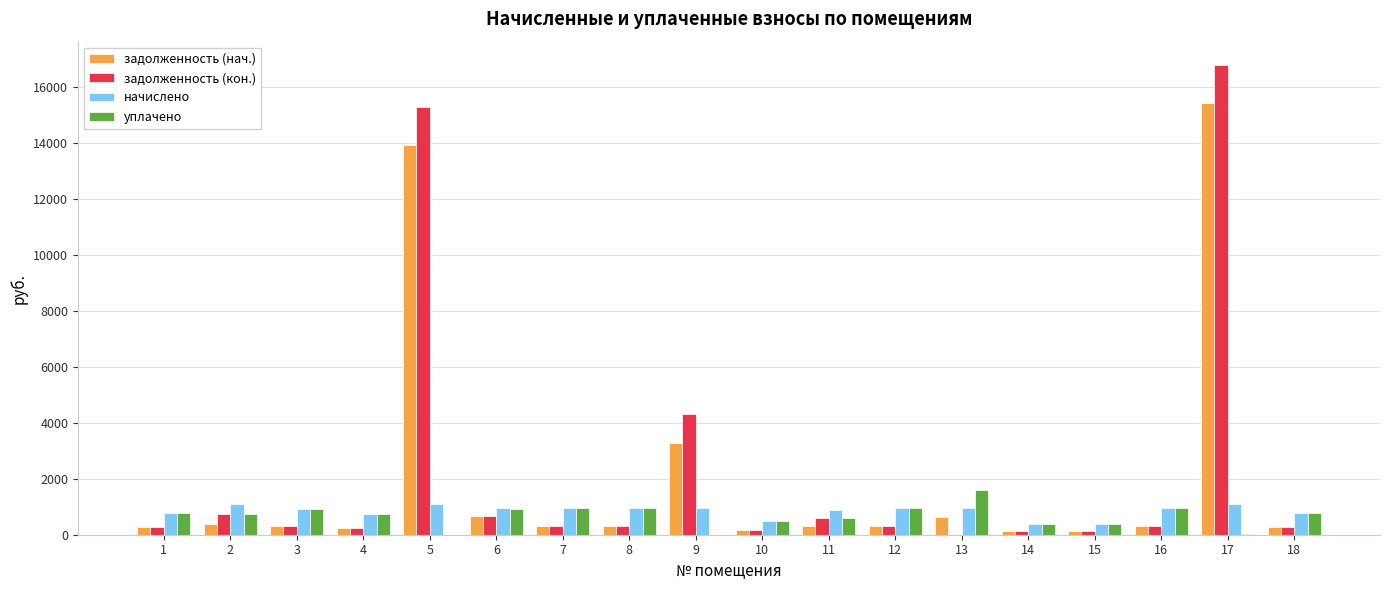

Does the chart contain stacked bars?

No